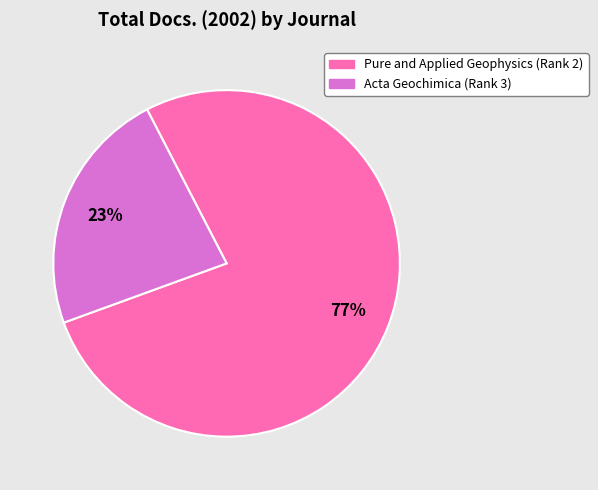

Rank the categories by value from lowest to highest.

Acta Geochimica (Rank 3), Pure and Applied Geophysics (Rank 2)